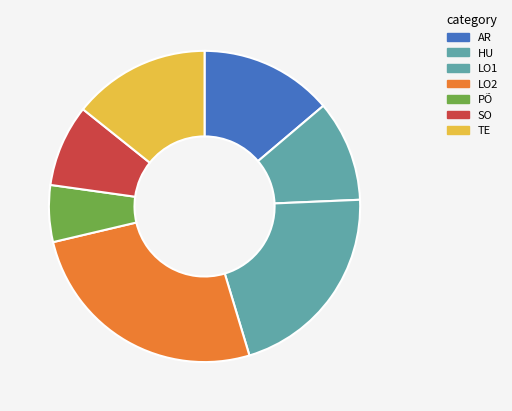

To the nearest percent, what is the difference between the PÕ and LO1 slice percentages?

15%